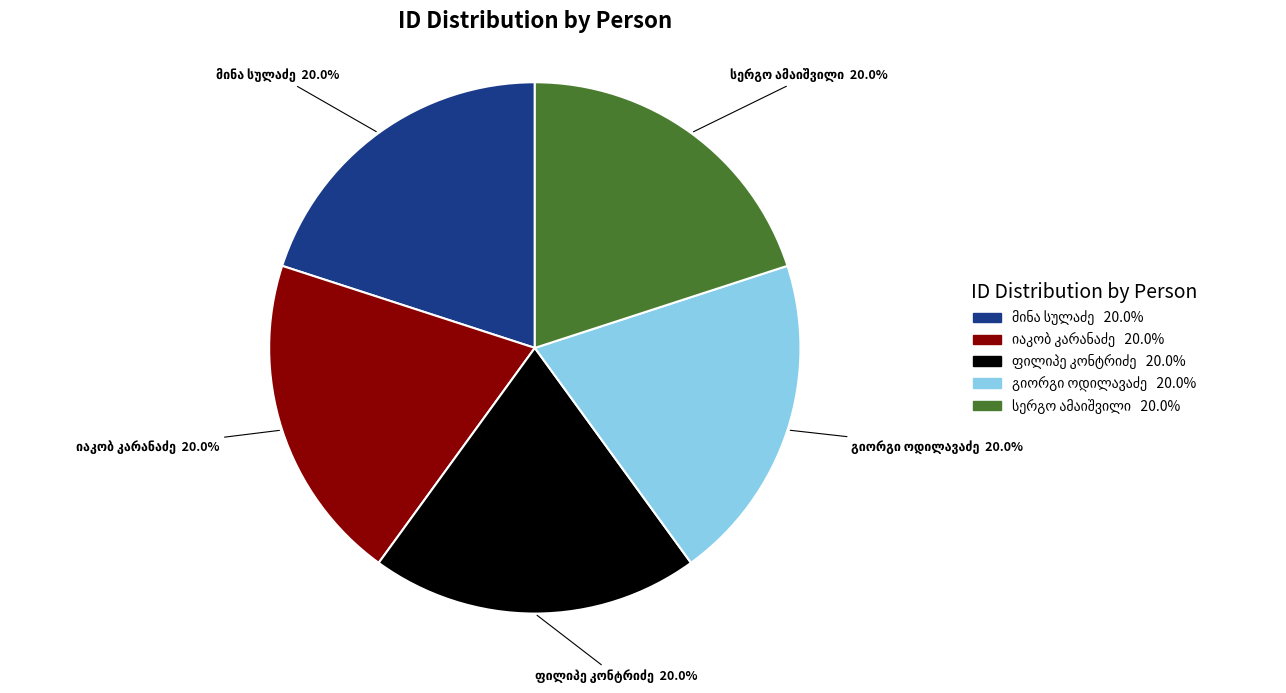

Is there any slice that represents more than half of the pie?

No